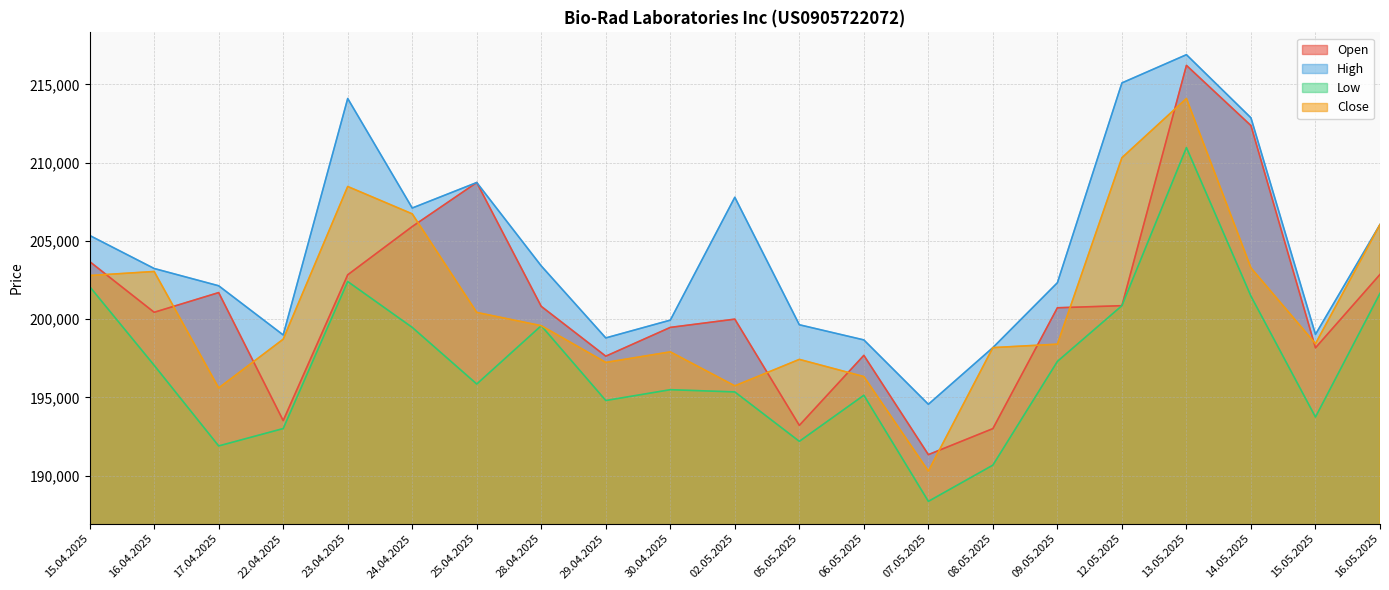

What is the label of the 2nd point from the right?

15.05.2025